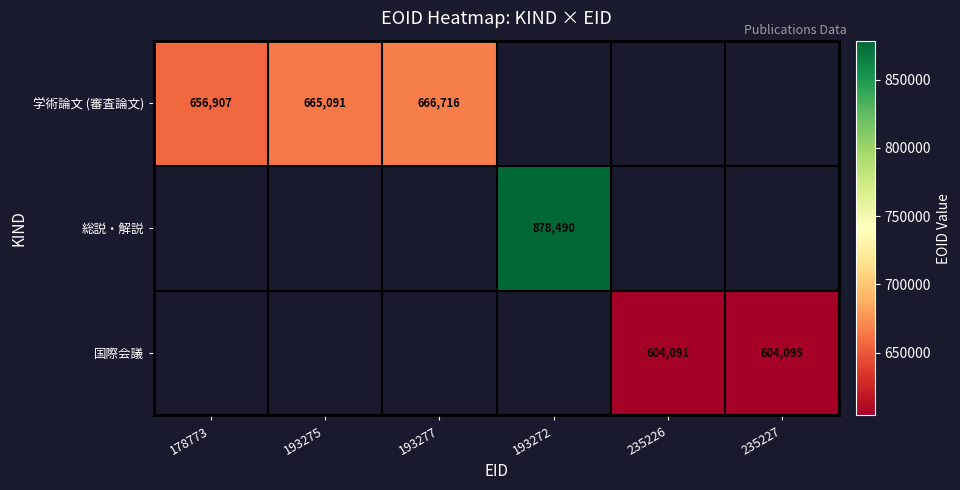

True or false: 学術論文 (審査論文) has a value of 665091 at 193275.

True